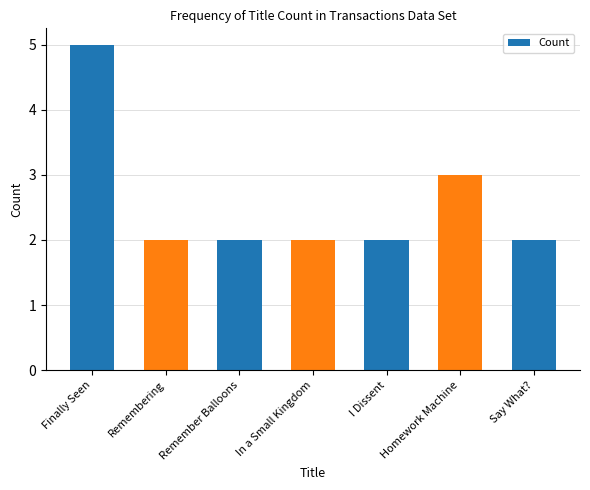

What is the value of the 4th bar from the left?

2